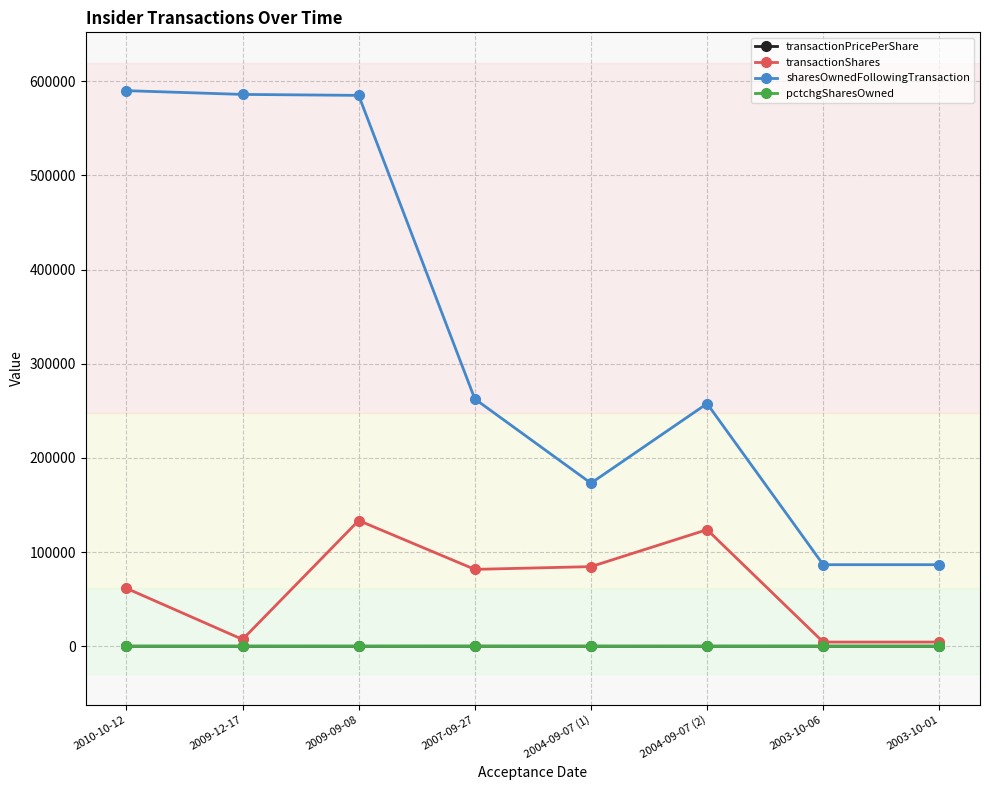

How many values in the pctchgSharesOwned series are below -9?

4